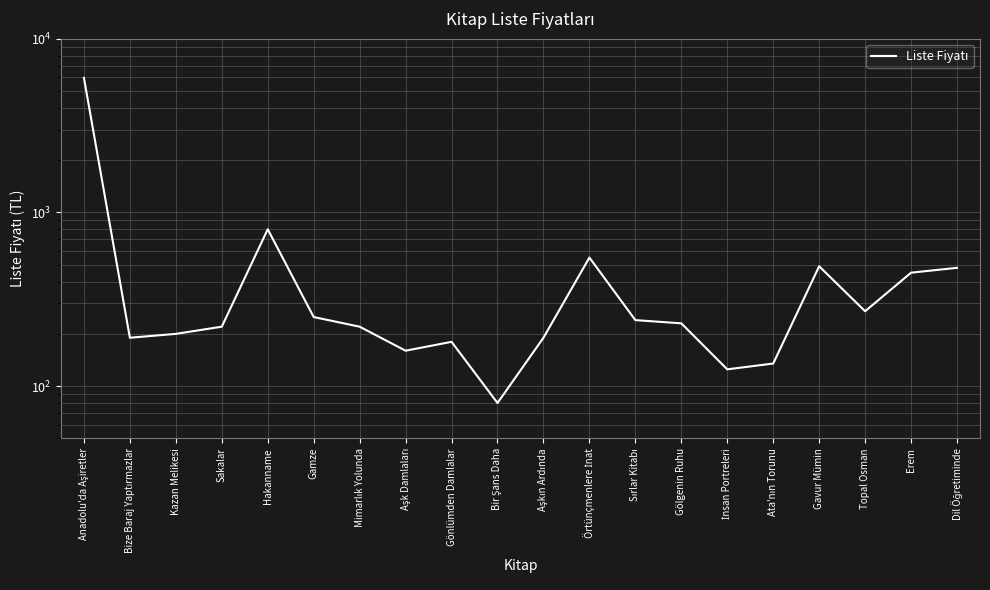

True or false: the data shows 200 at Kazan Melikesi.

True